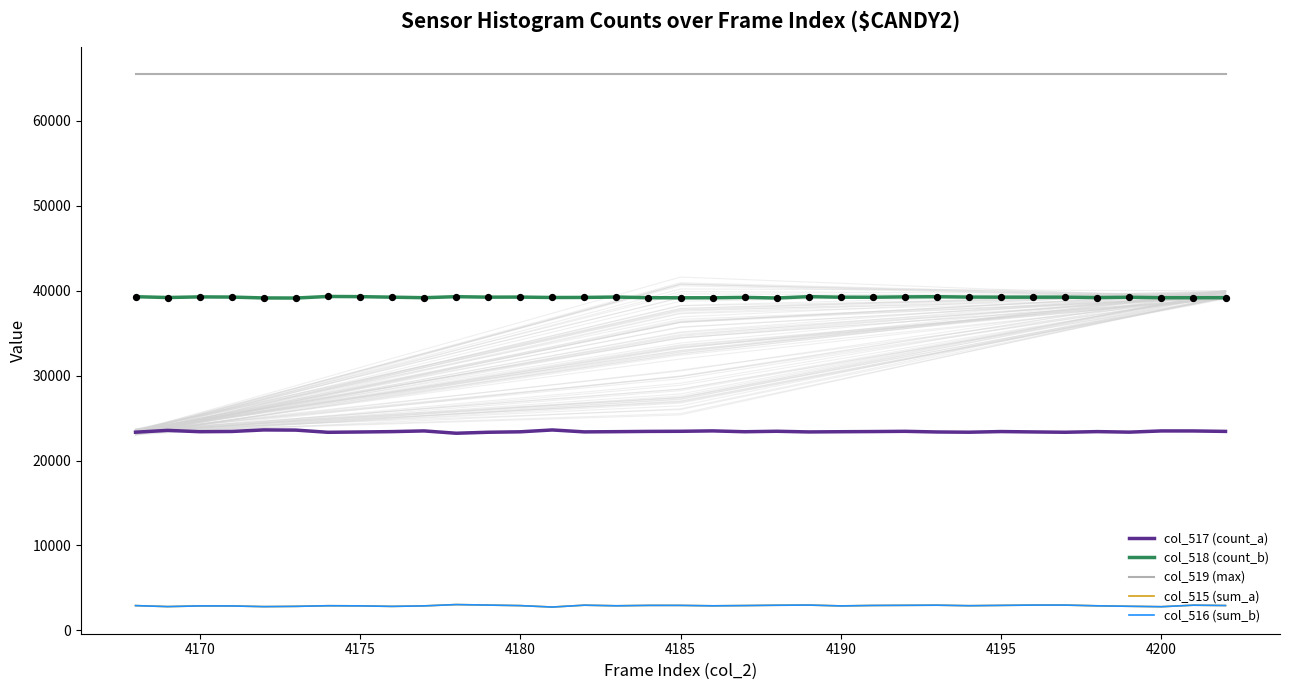

The col_519 (max) series shows 33903 at 4175. True or false?

False